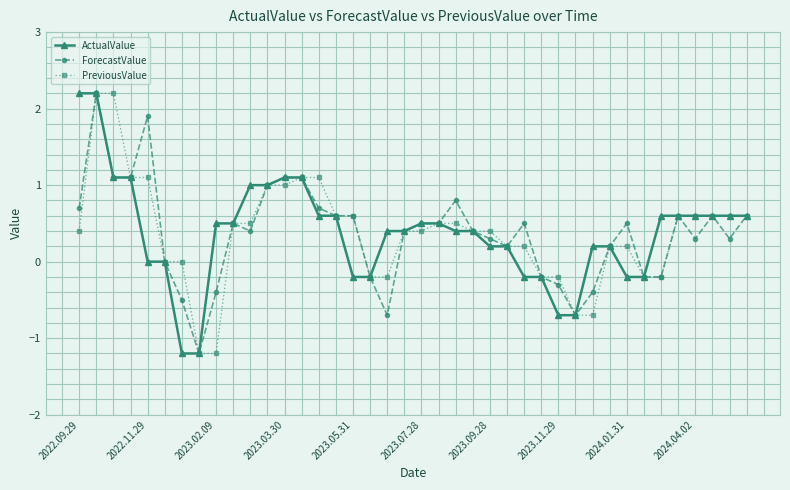

What is the maximum value shown in the chart?

2.2